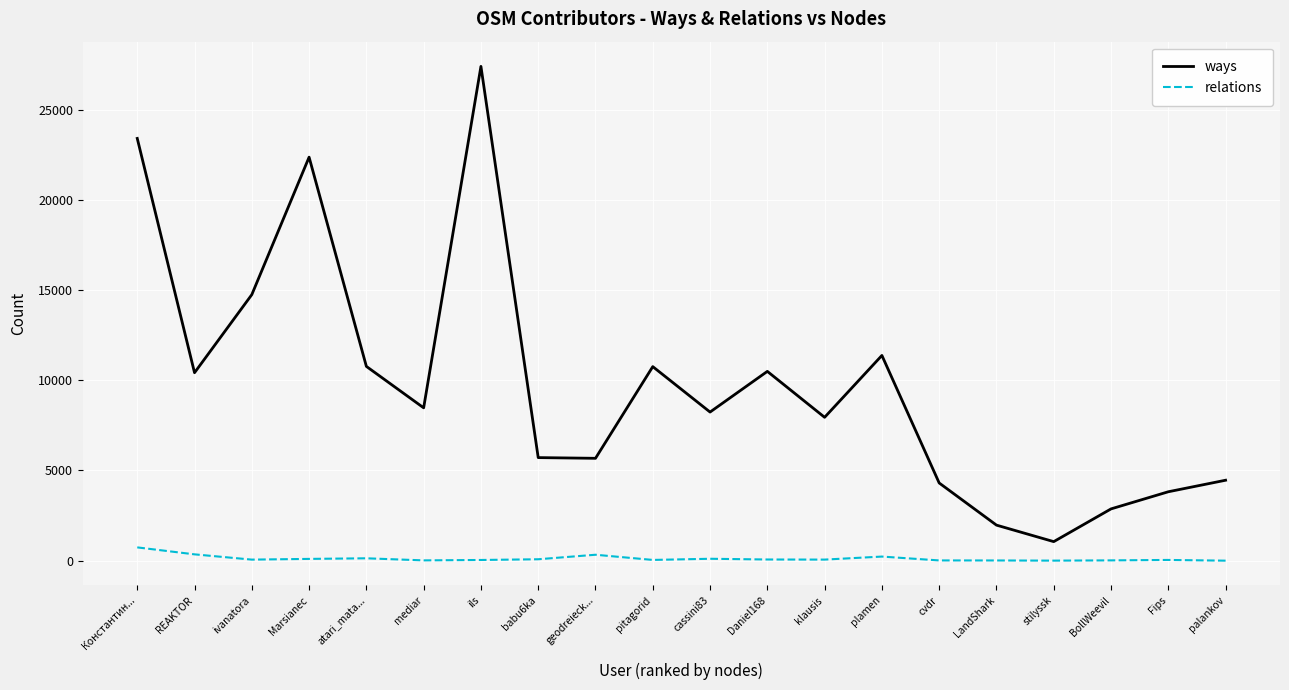

True or false: ways and relations intersect in this chart.

False